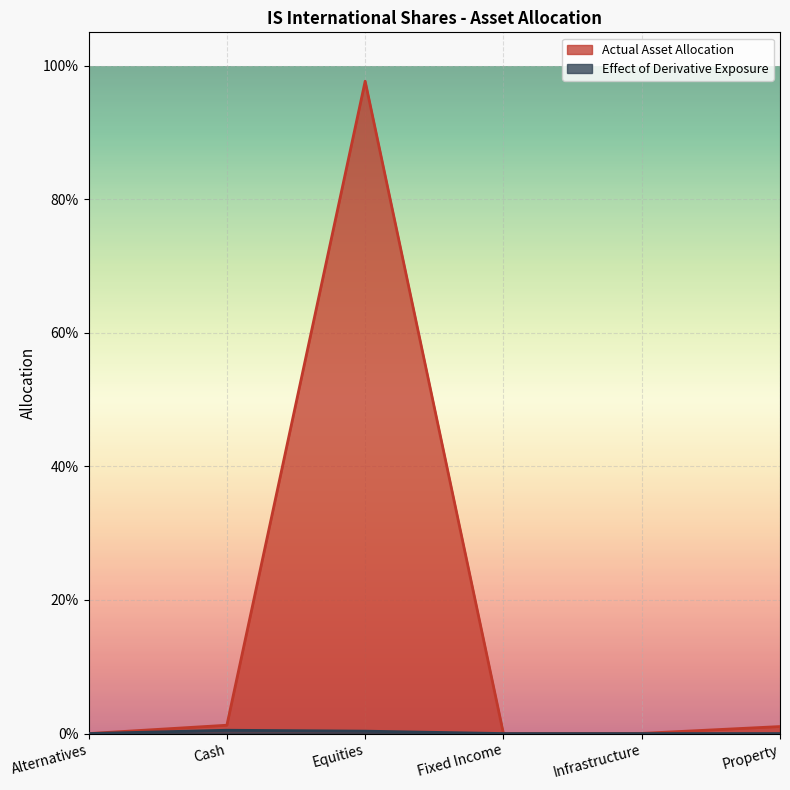

Is it true that Actual Asset Allocation equals 0.0 at Infrastructure?

True